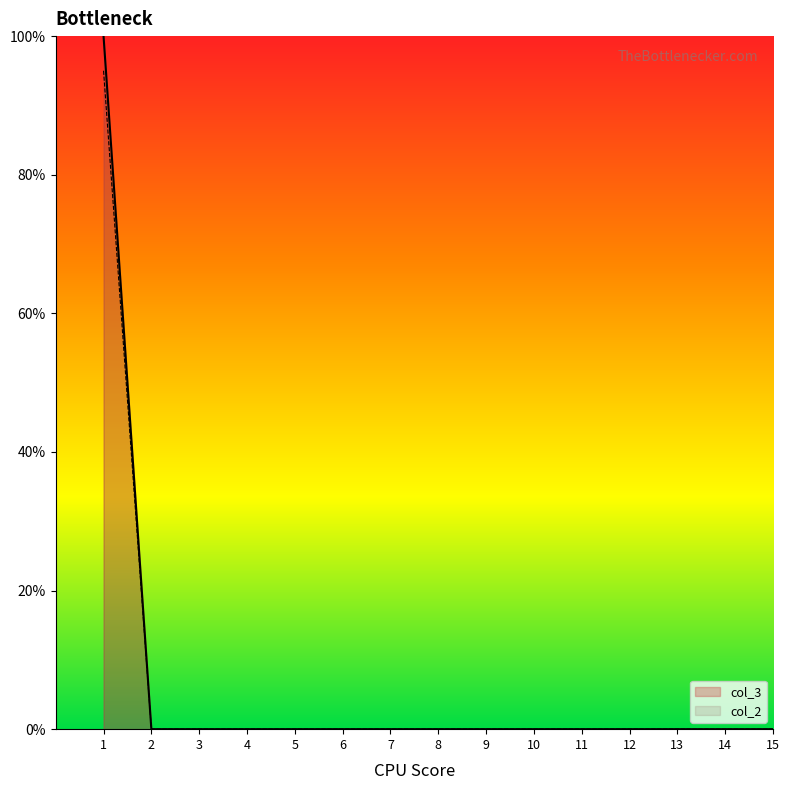

True or false: col_2 has a value of -56 at 7.

False